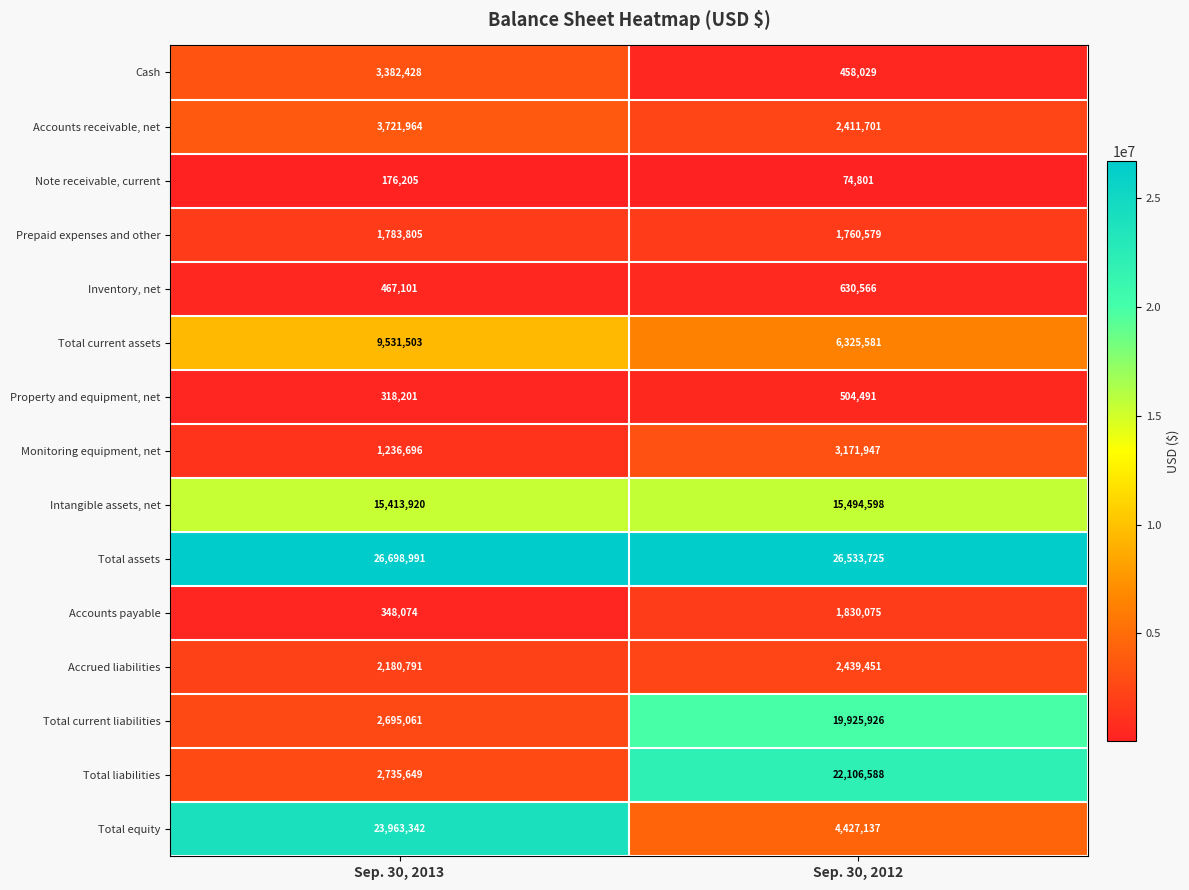

At which label is Total current liabilities closest to 11310493?

Sep. 30, 2013